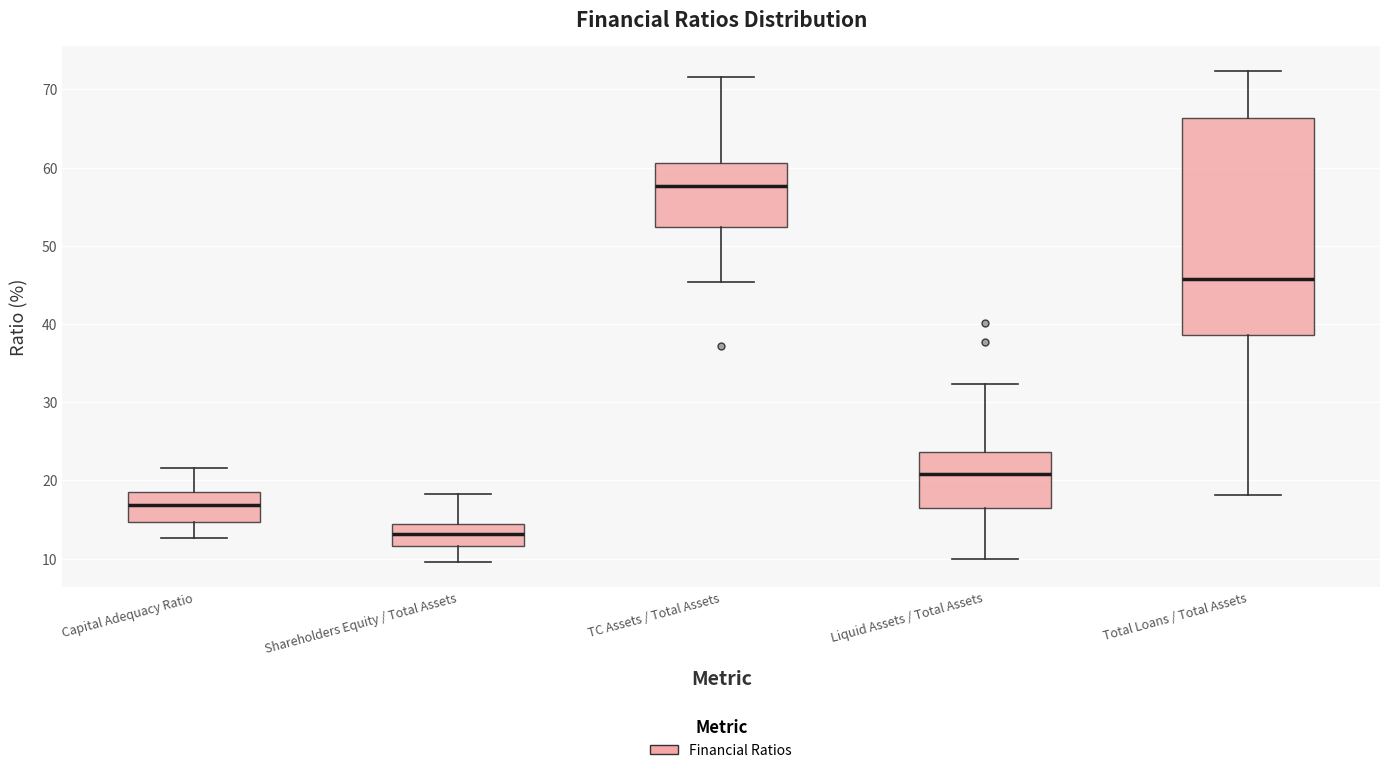

Which box is the tallest, from its lower edge to its upper edge?

Total Loans / Total Assets